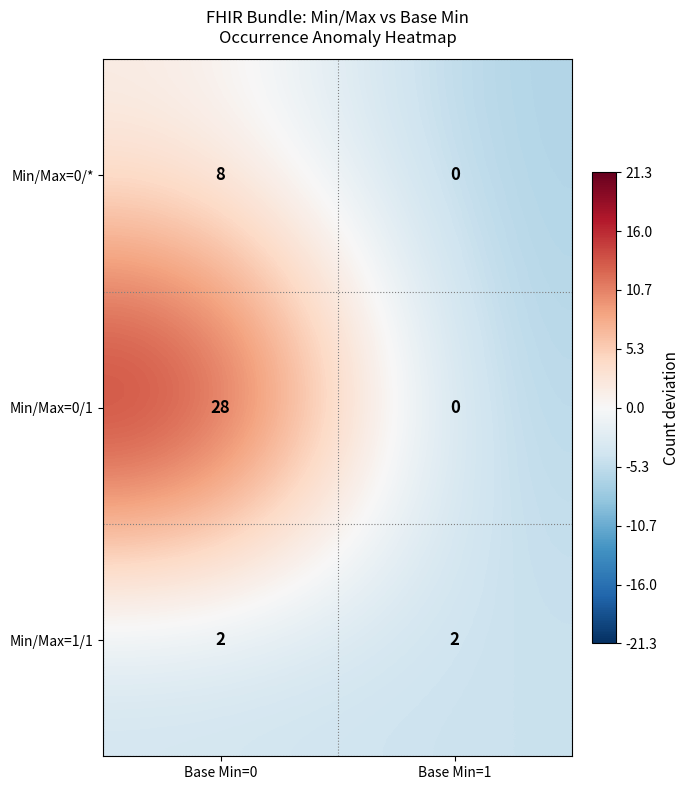

Reading left to right, extract all data points from this chart.

Min/Max=0/*: 8	0
Min/Max=0/1: 28	0
Min/Max=1/1: 2	2